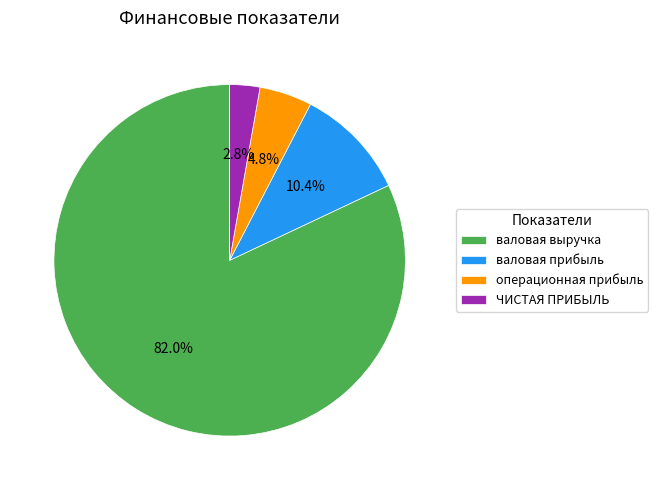

Is the sum of валовая прибыль and операционная прибыль greater than half?

No